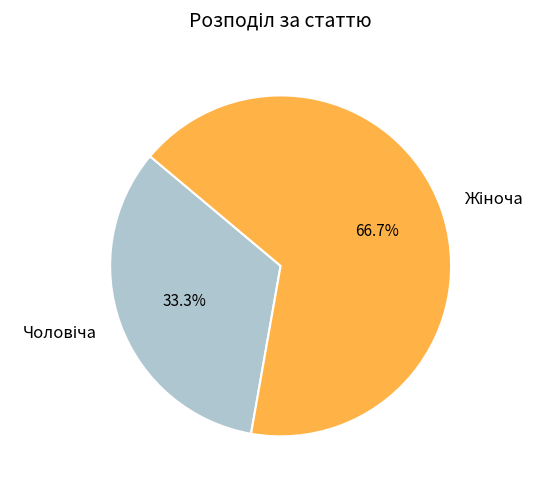

How many slices are in this pie chart?

2